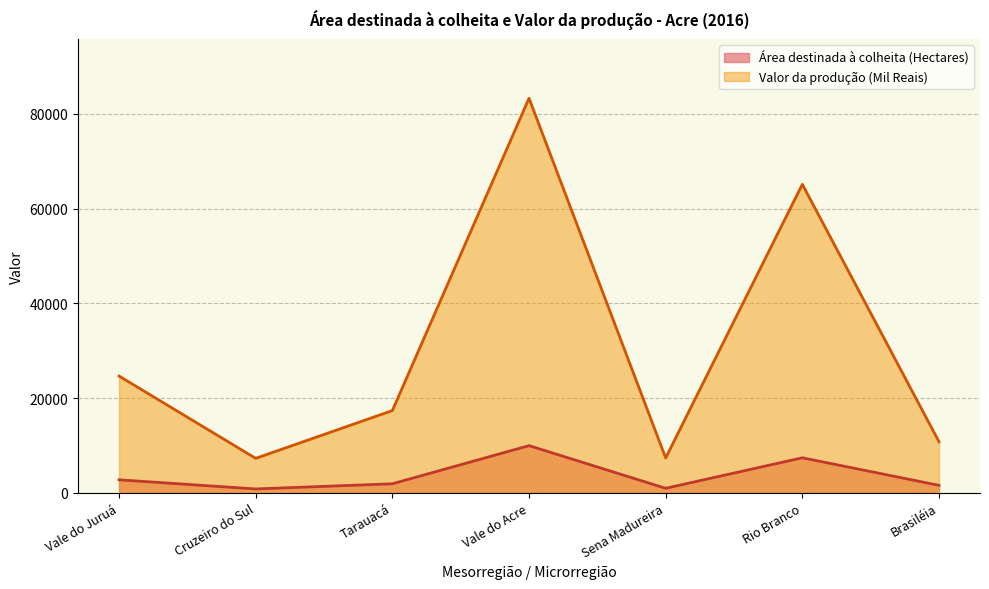

True or false: Área destinada à colheita (Hectares) and Valor da produção (Mil Reais) cross at least once.

False